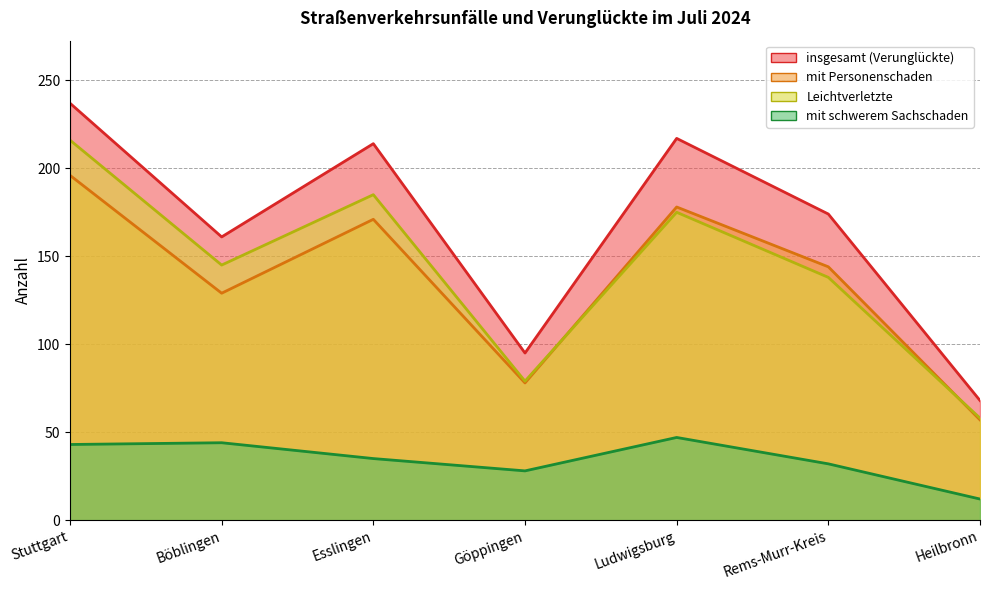

Is the value of mit Personenschaden at Böblingen greater than the value of insgesamt (Verunglückte) at Ludwigsburg?

No